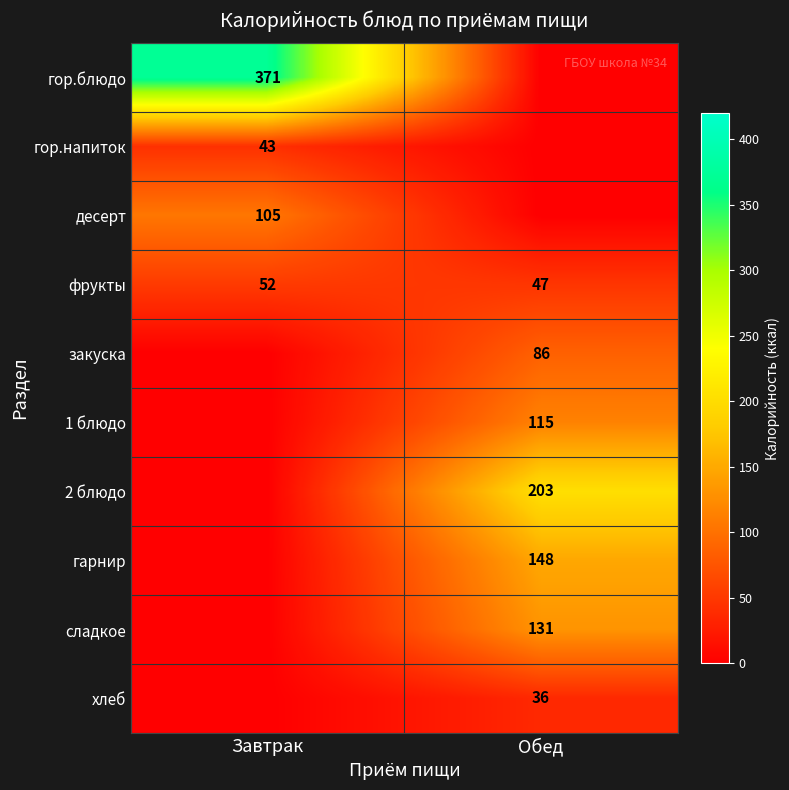

Rank the categories by фрукты value from highest to lowest.

Завтрак, Обед